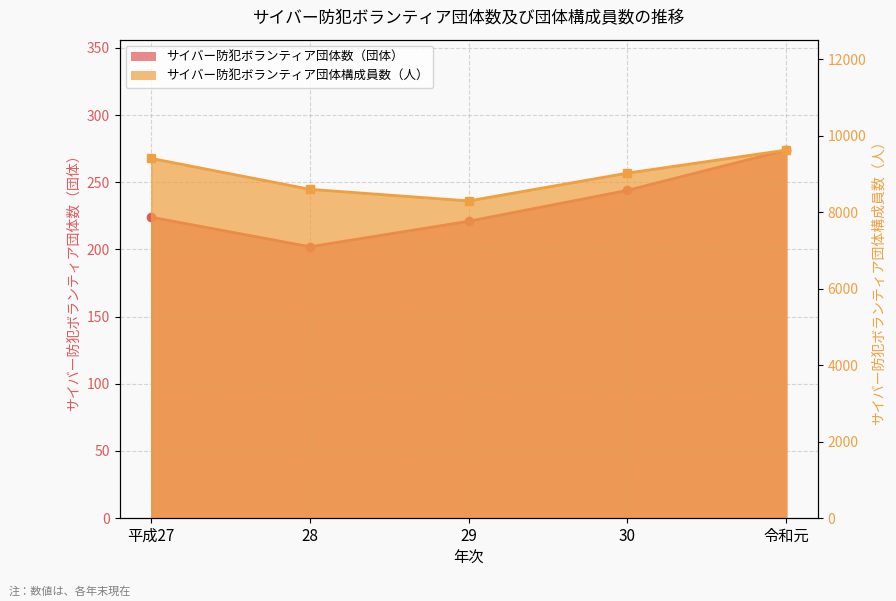

Count the number of categories in the chart.

5